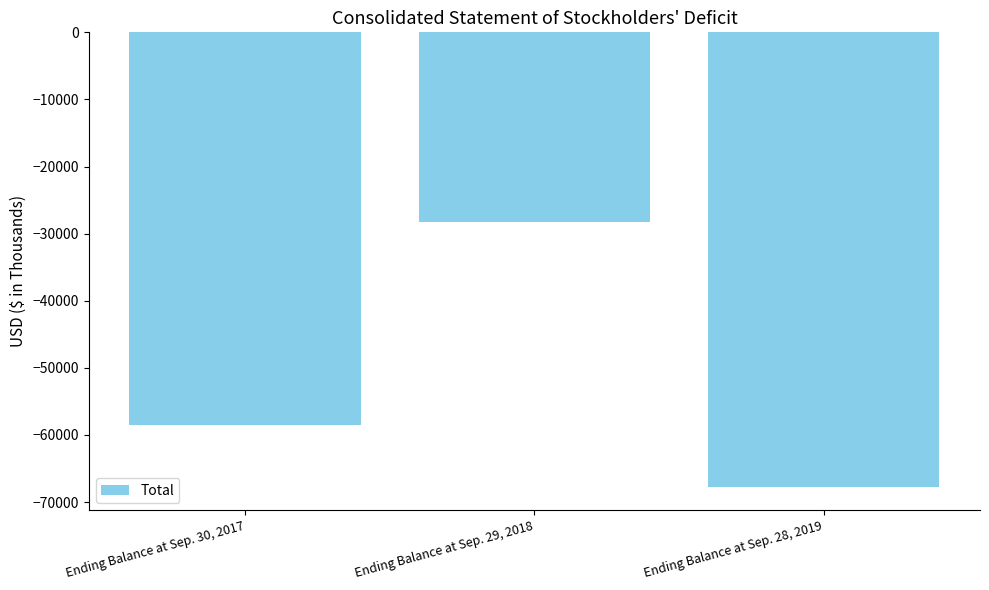

What is the greatest value displayed?

-28336